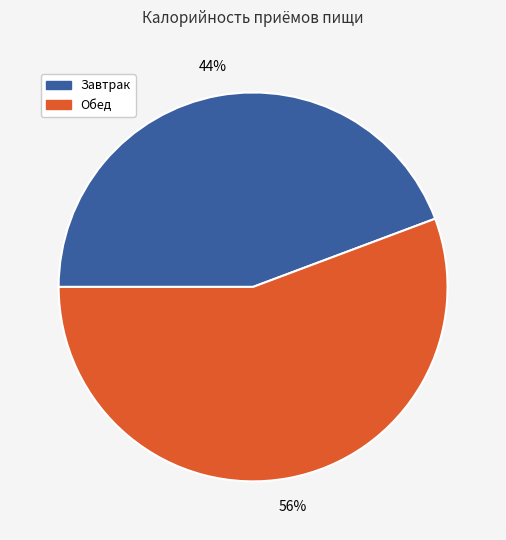

What is the majority slice?

Обед